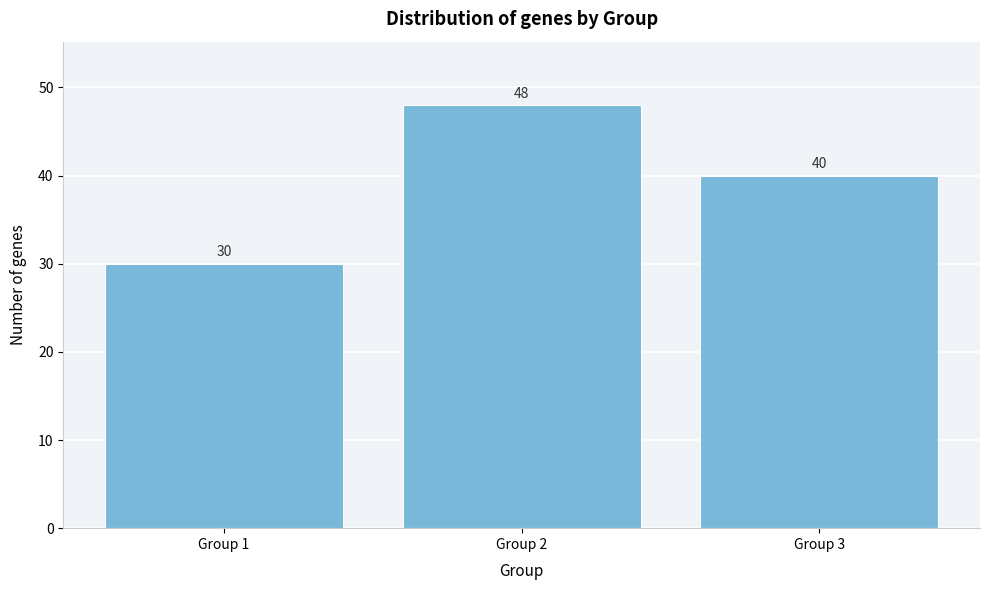

Reading left to right, what are all the values shown in this chart?

30	48	40